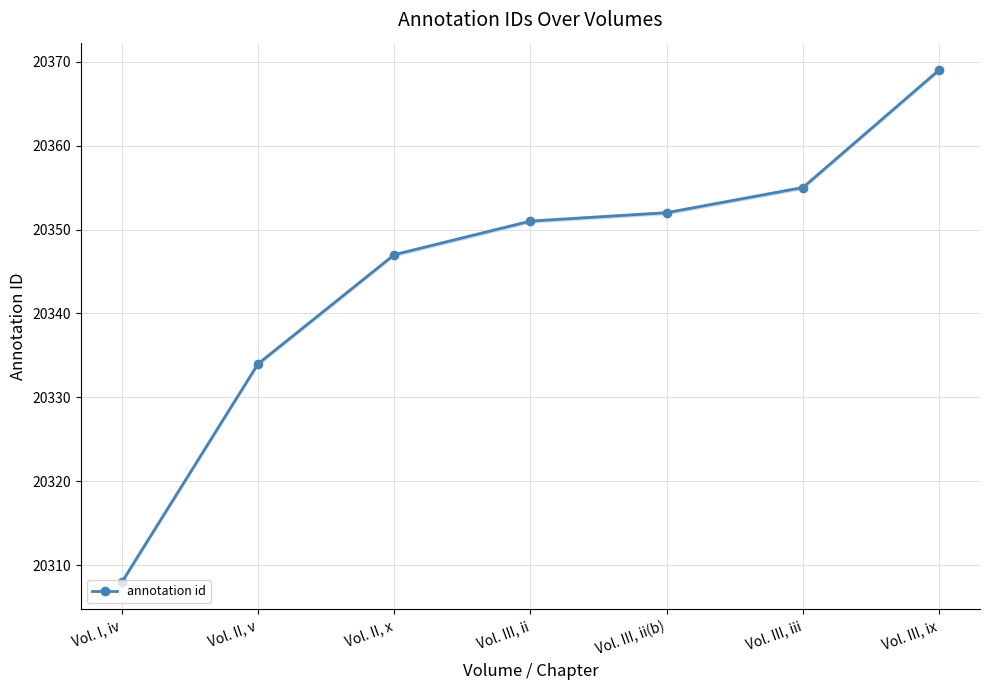

What position from the left is Vol. III, ix?

7